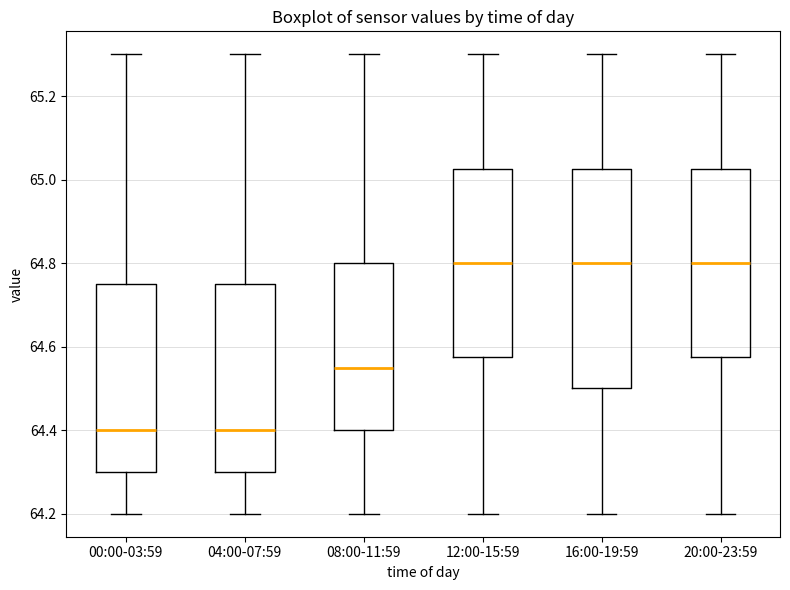

Reading left to right, transcribe this box plot: for each box, give where its median line is, the range the box spans, and where its two whiskers end, as read against the y-axis. The values are not printed on the chart, so give them approximately, as read against the axis.

00:00-03:59: median 64.40, box 64.30 to 64.76, whiskers 64.20 to 65.30
04:00-07:59: median 64.40, box 64.30 to 64.76, whiskers 64.20 to 65.30
08:00-11:59: median 64.56, box 64.40 to 64.80, whiskers 64.20 to 65.30
12:00-15:59: median 64.80, box 64.58 to 65.02, whiskers 64.20 to 65.30
16:00-19:59: median 64.80, box 64.50 to 65.02, whiskers 64.20 to 65.30
20:00-23:59: median 64.80, box 64.58 to 65.02, whiskers 64.20 to 65.30